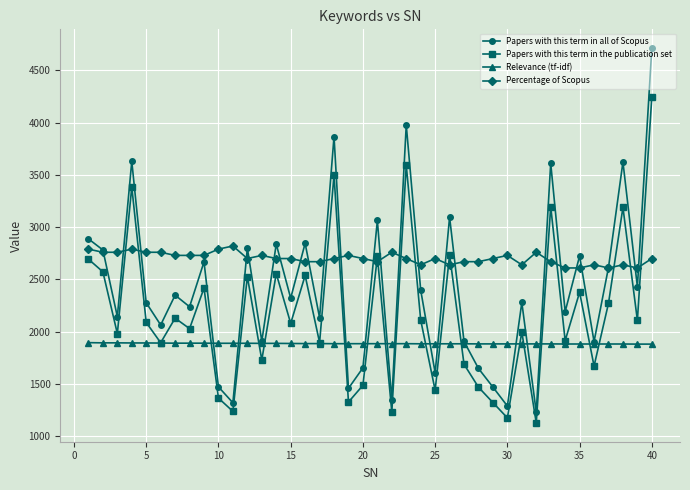

List the series in order of their overall mean, lowest first.

Relevance (tf-idf), Papers with this term in the publication set, Papers with this term in all of Scopus, Percentage of Scopus